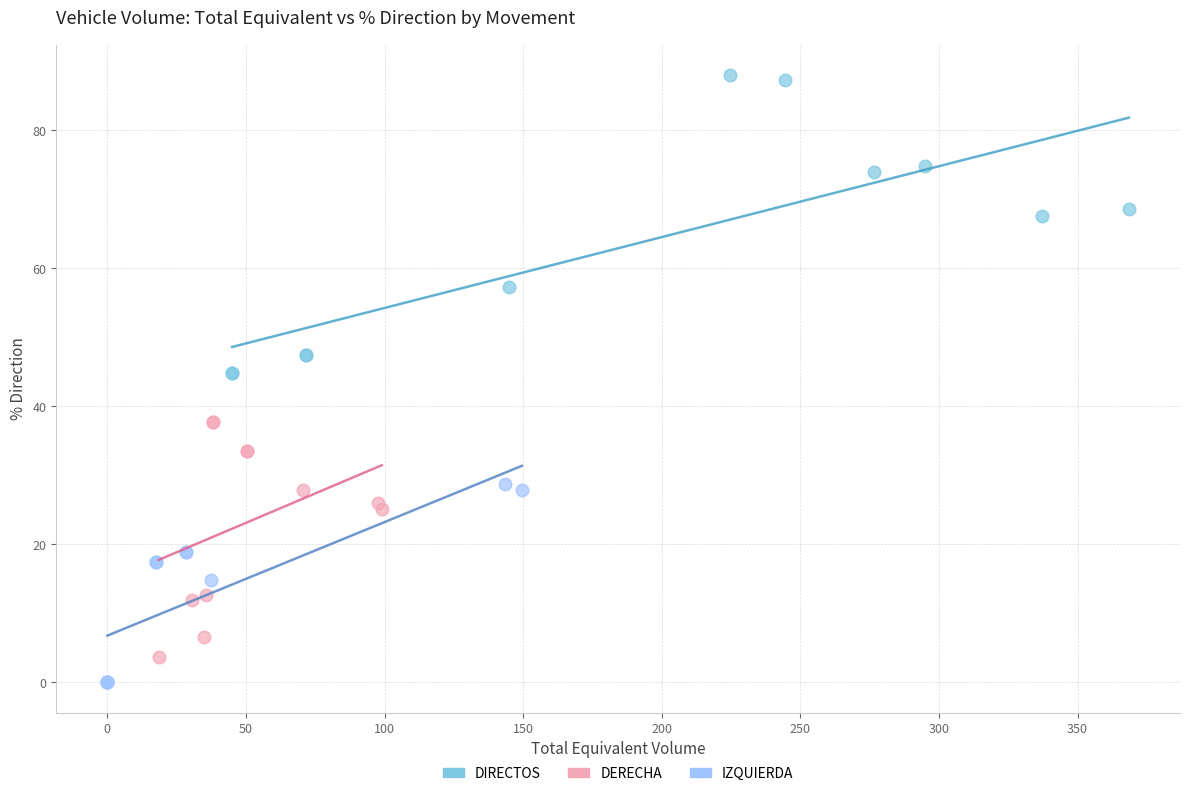

Which series has the widest spread of Y values?

DIRECTOS